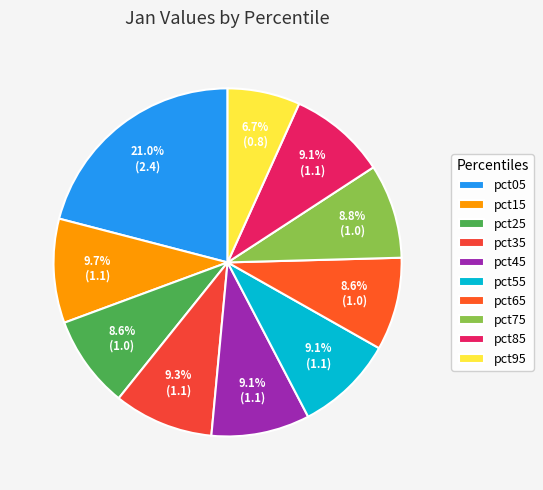

What percentage is NOT represented by pct25?

91.4%